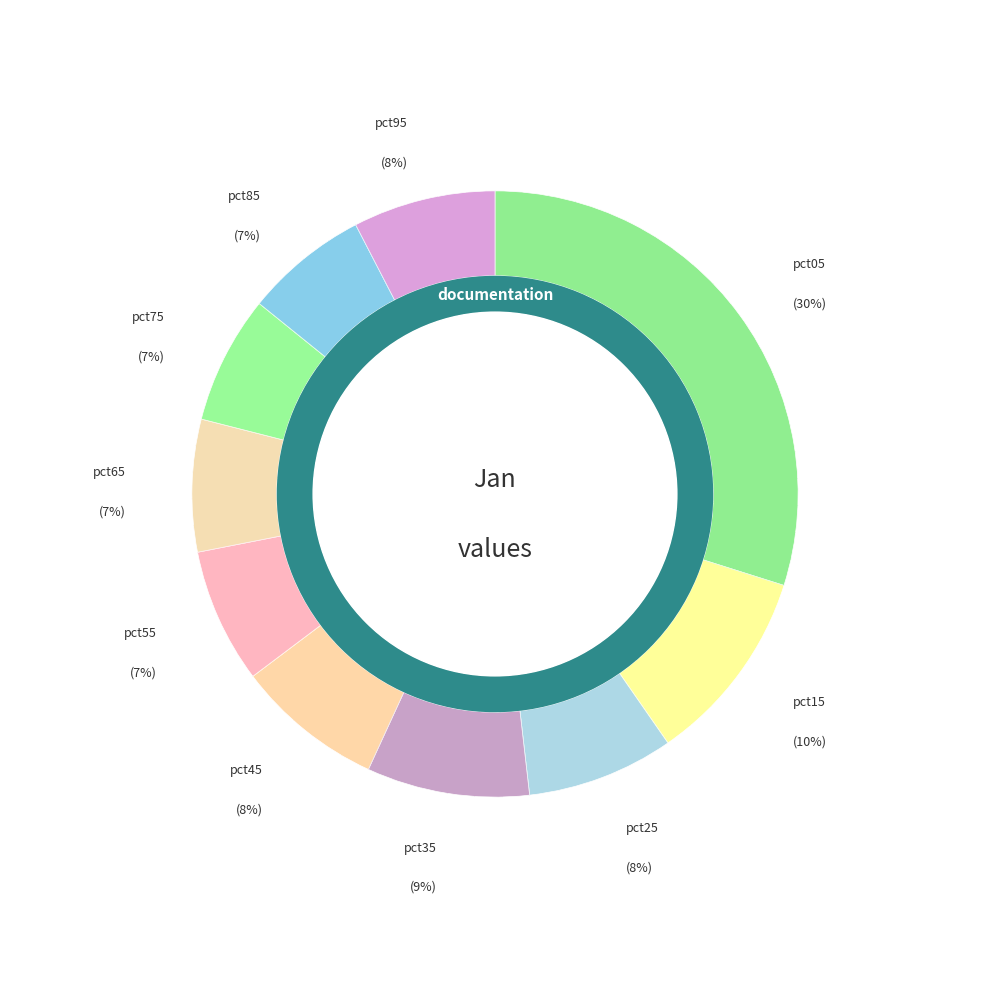

What percentage is the pct25 slice, to the nearest percent?

8%